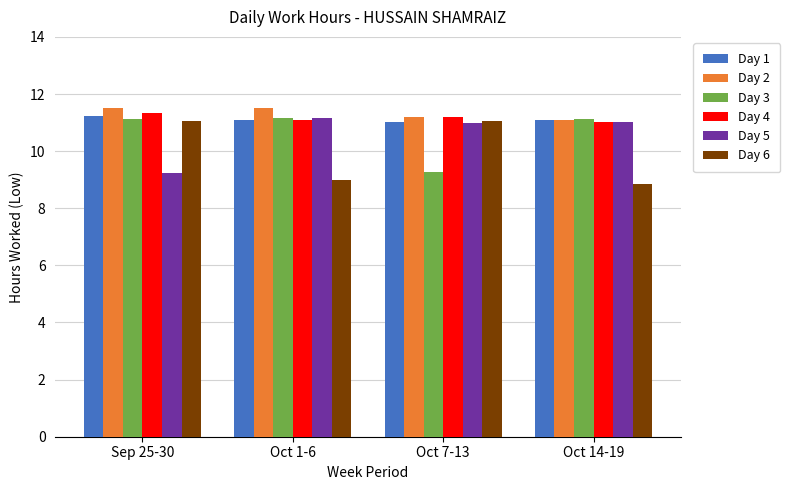

What is the maximum value for Day 2?

11.5